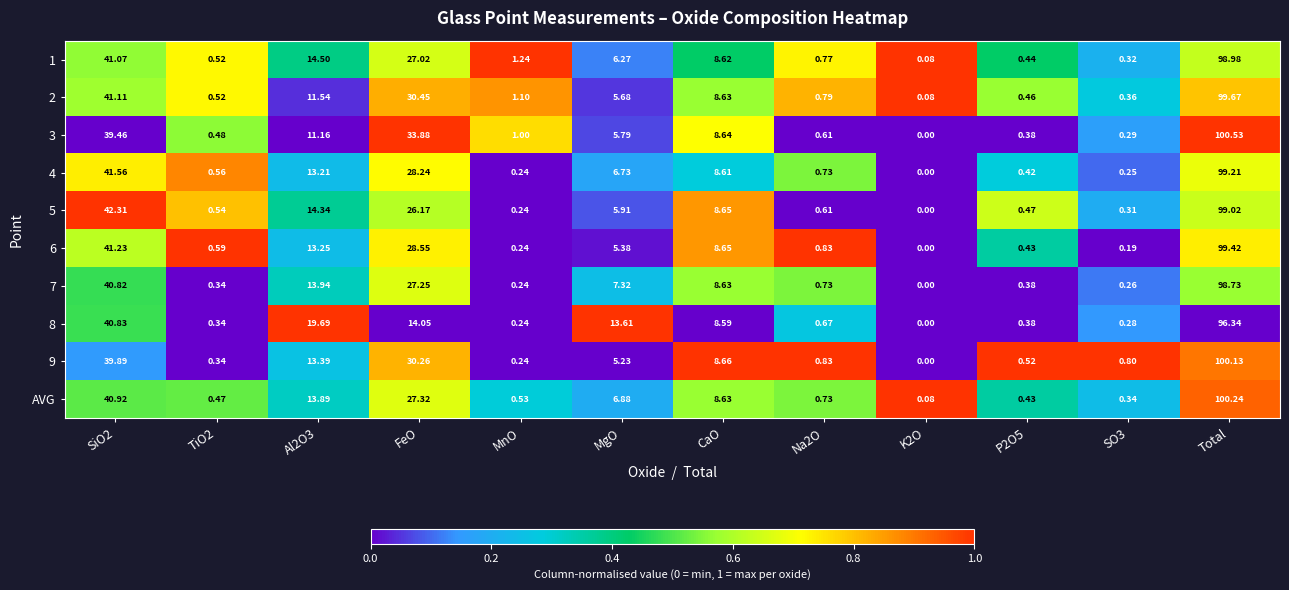

Which series has the widest spread of values?

3